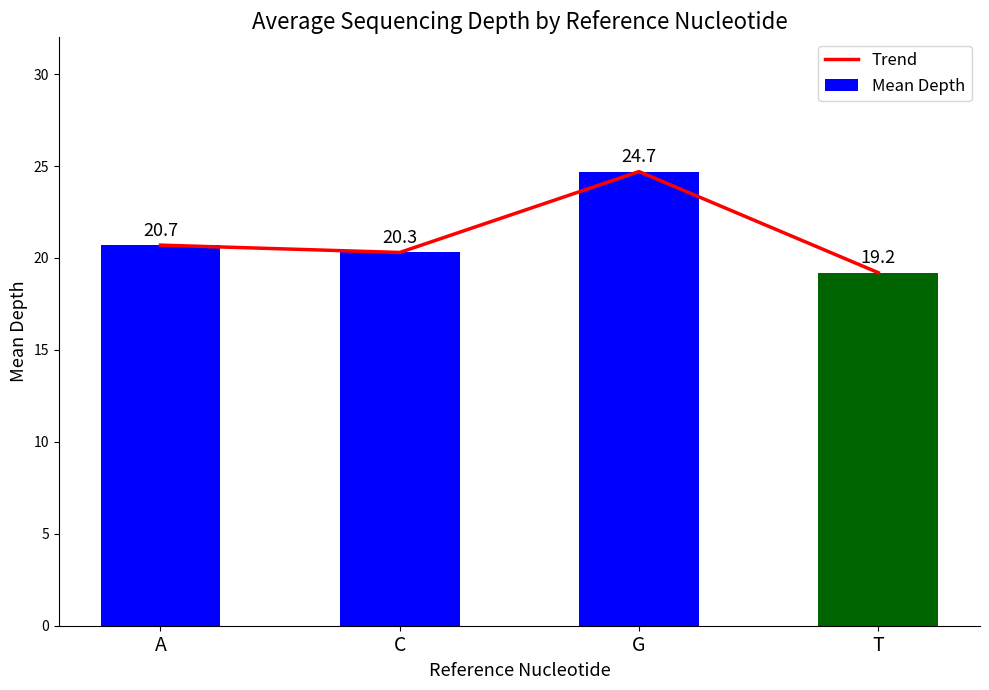

Reading right to left, list all the values displayed in this chart.

Trend: T=19.2	G=24.7	C=20.3	A=20.7
Mean Depth: T=19.2	G=24.7	C=20.3	A=20.7